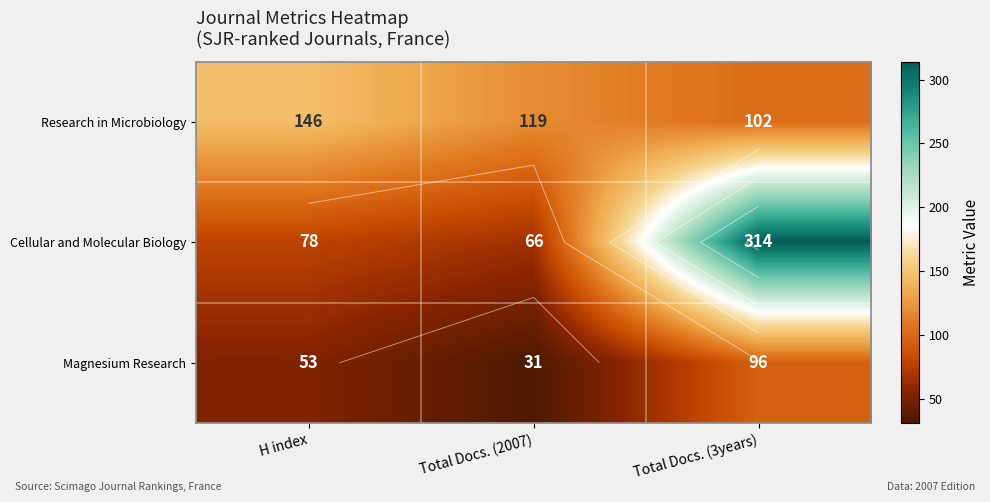

What is the approximate value of Research in Microbiology at Total Docs. (2007), to the nearest 5?

120